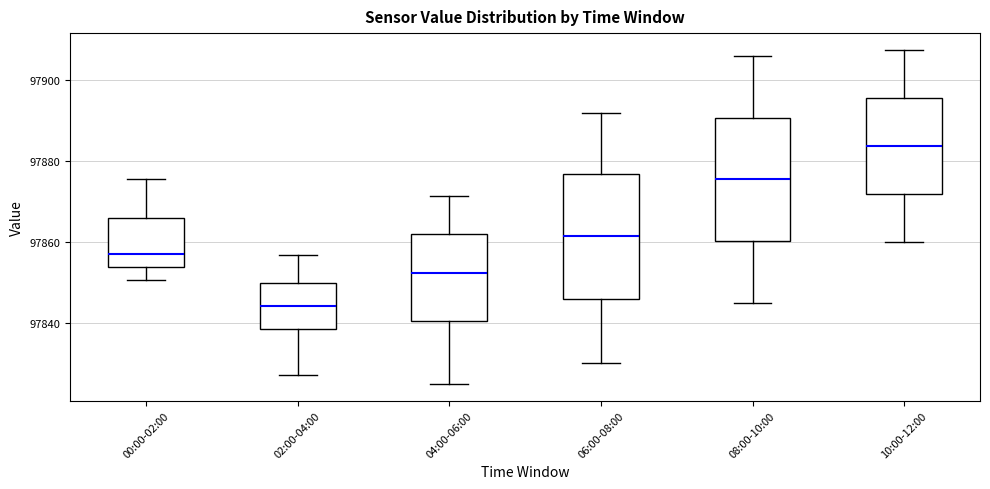

Where does the upper whisker of the box for 06:00-08:00 end on the y-axis? The values are not printed on the chart, so give them approximately, as read against the axis.

97892